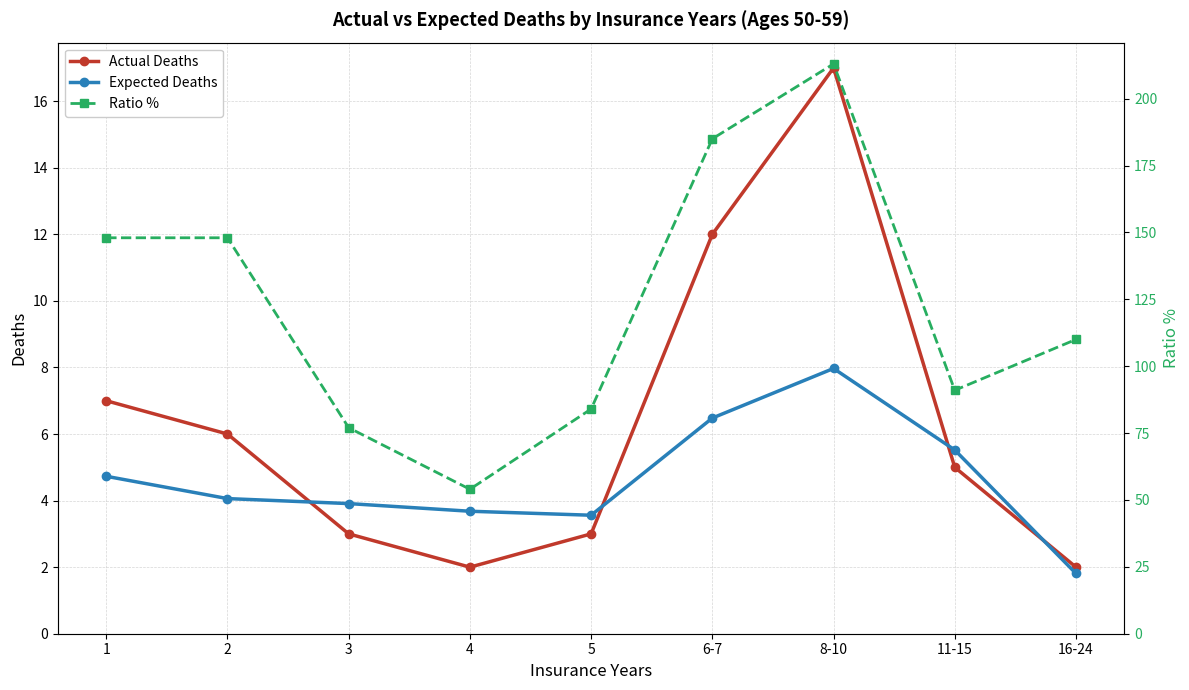

Count the number of data series in this chart.

3